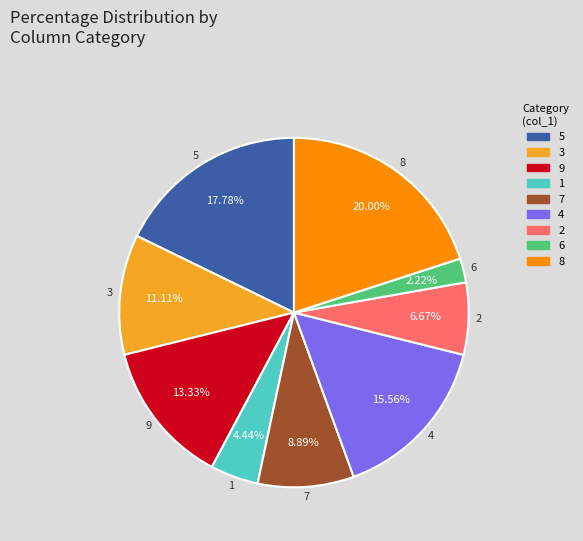

Does any single category account for the majority?

No